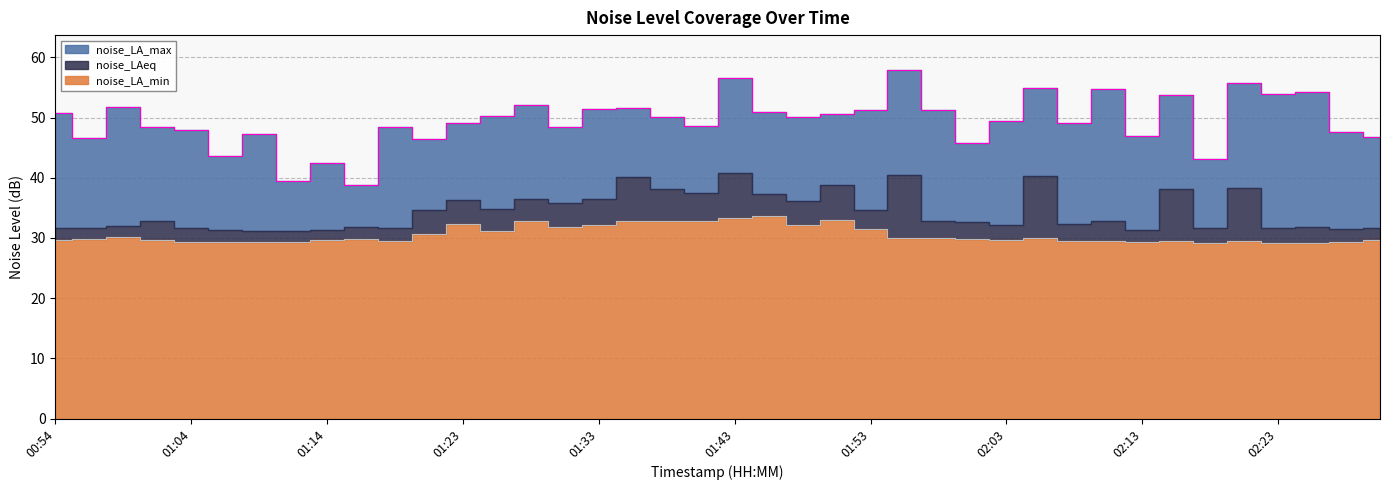

What is the label of the 14th point from the right?

01:58